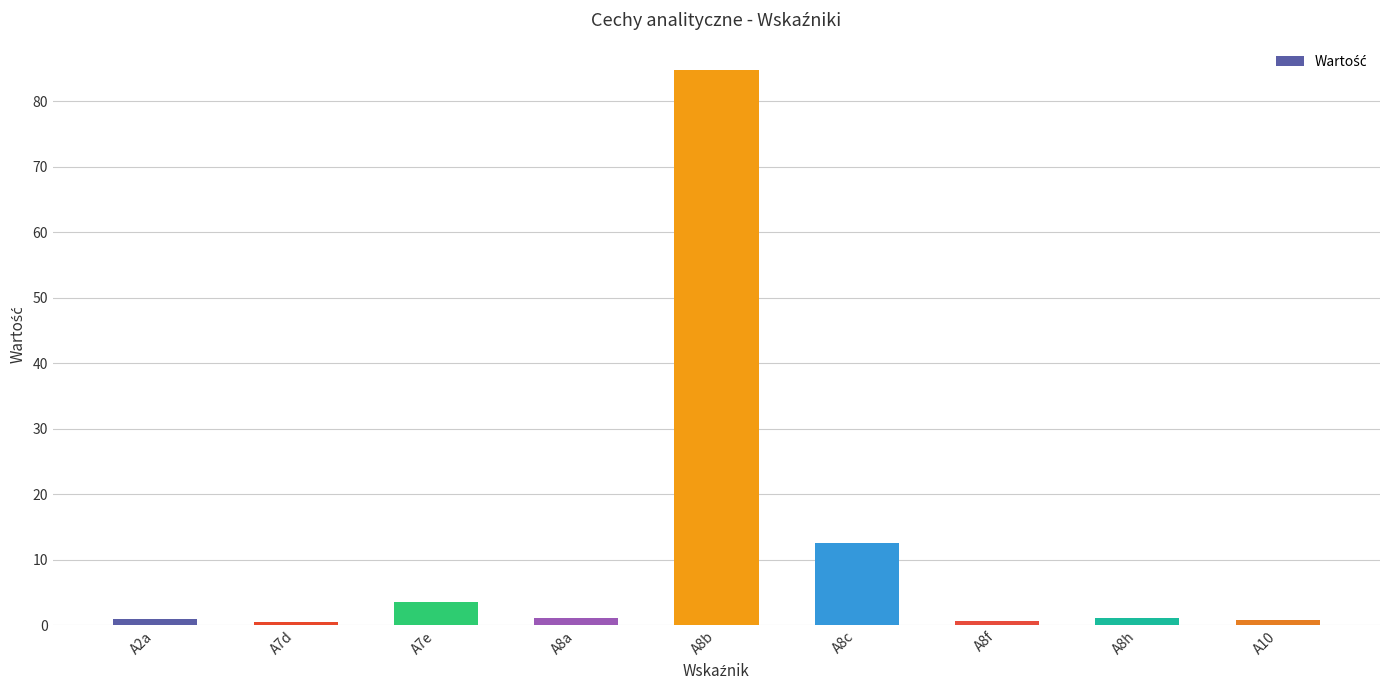

What position from the left is A8a?

4